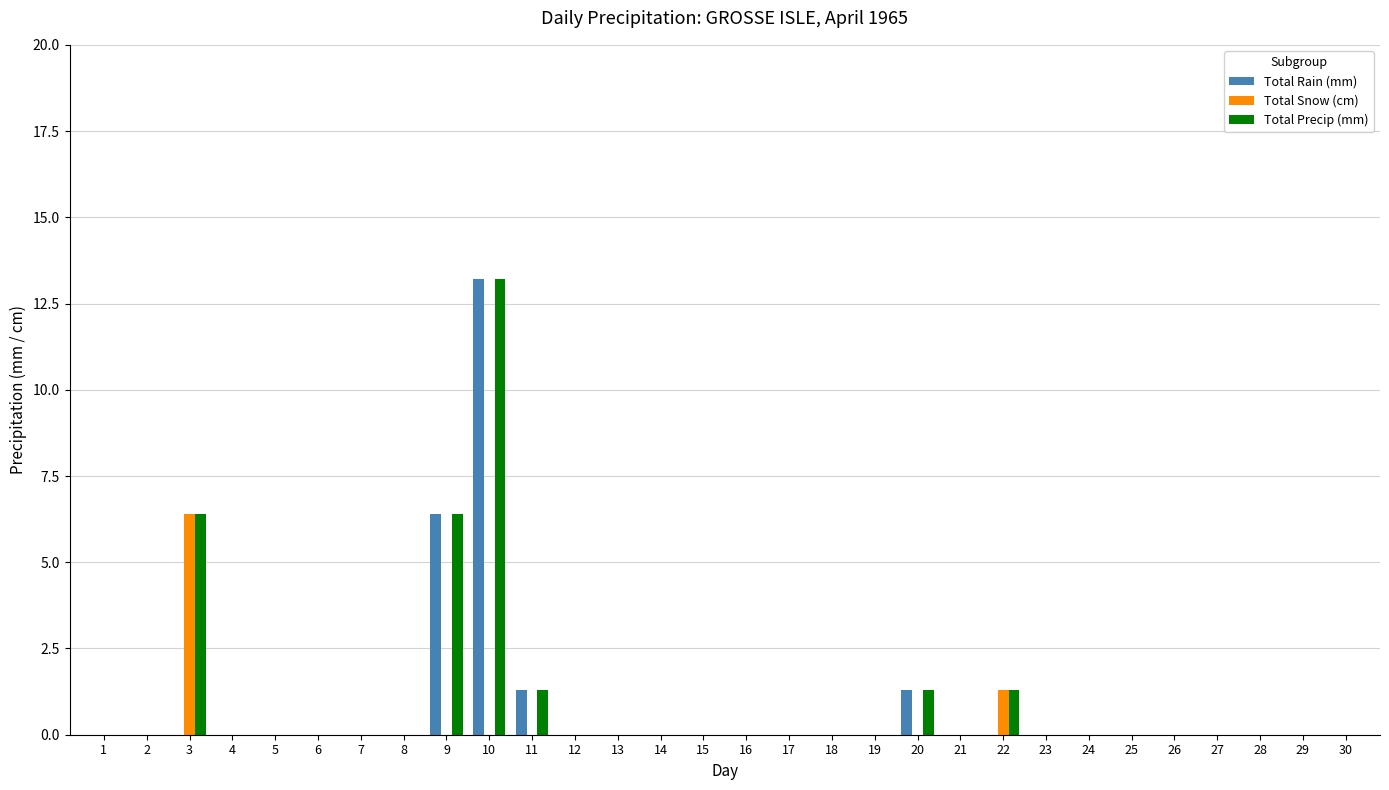

At which category is the sum across all series the highest?

10